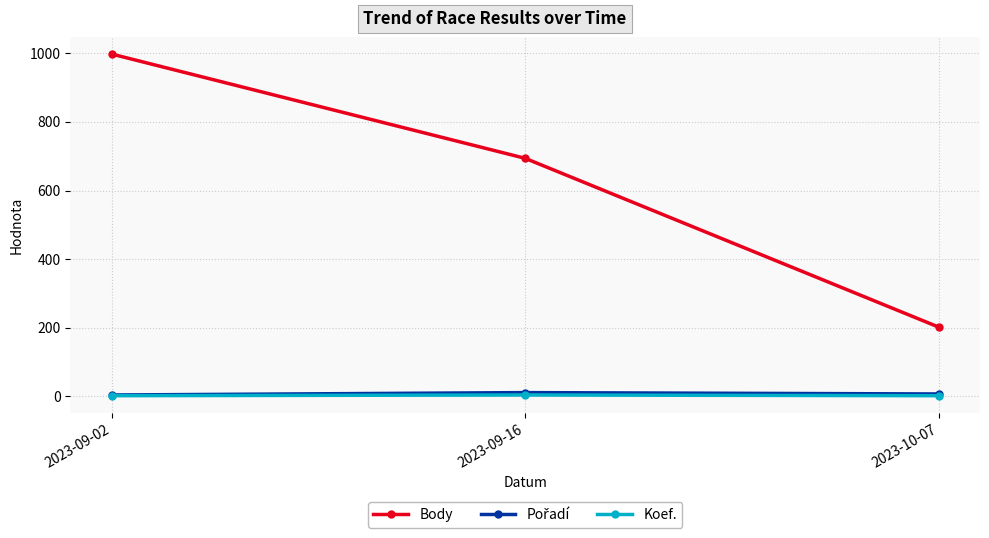

Which series has the widest spread of values?

Body